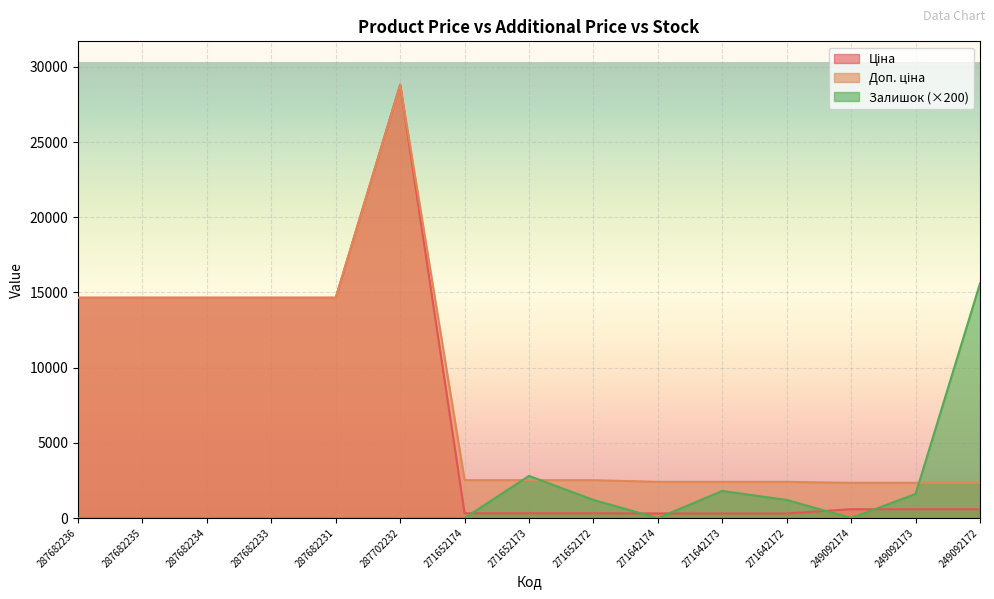

Which series has the widest spread of values?

Ціна